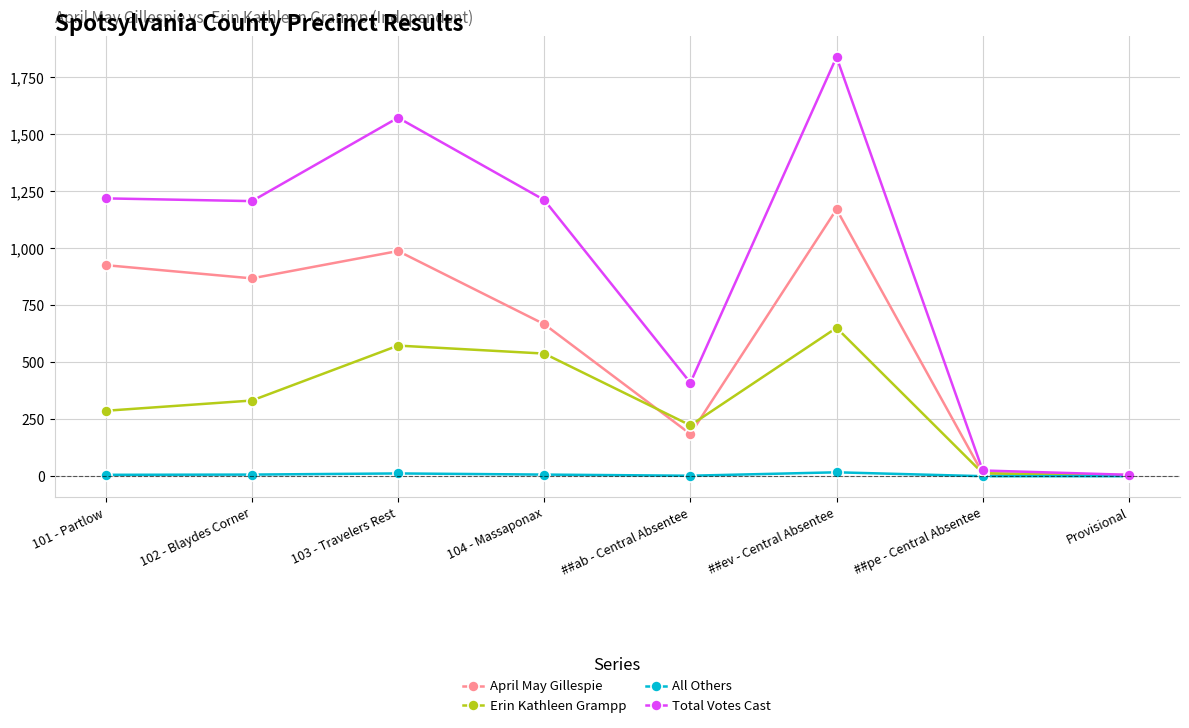

Which series changed the most between 103 - Travelers Rest and ##ev - Central Absentee?

Total Votes Cast